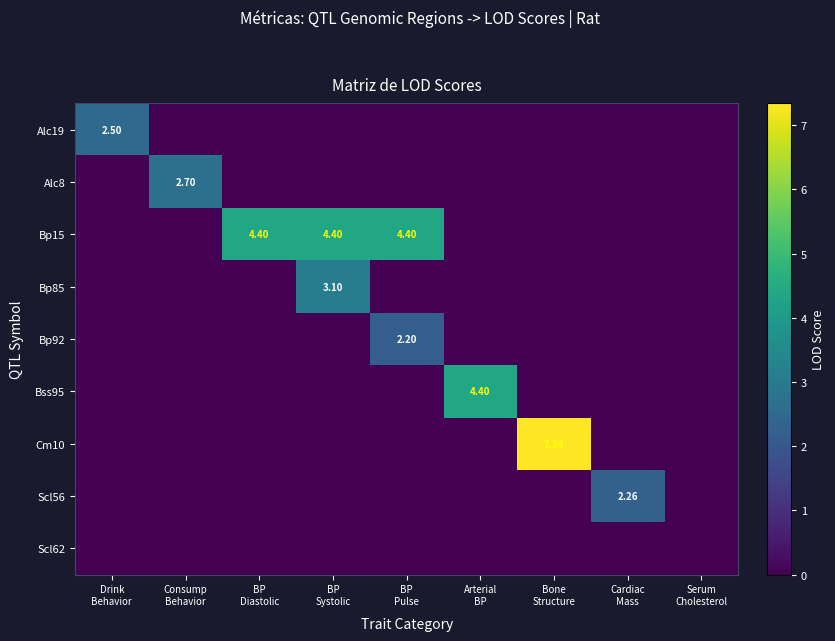

How many Alc19 values are between 0 and 1?

8